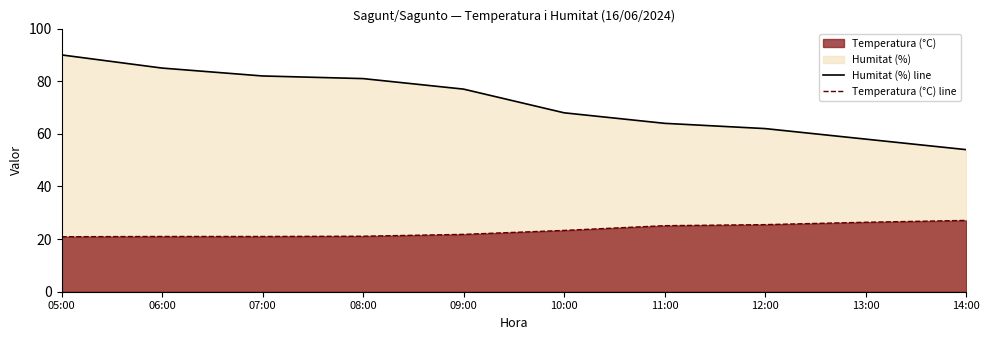

Where does the Humitat (%) line series first go above 77?

05:00